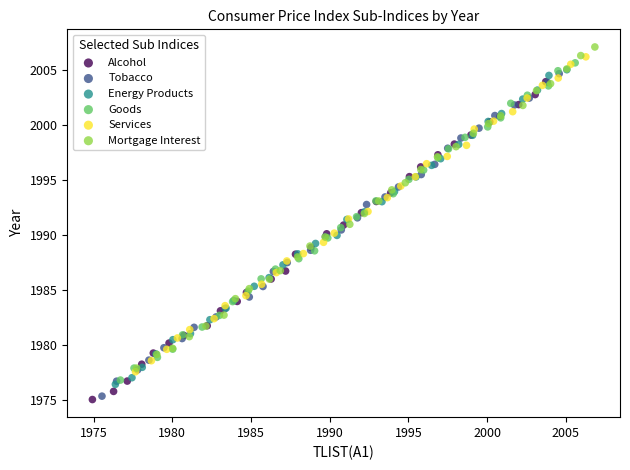

Which series contains the highest Y value?

Mortgage Interest